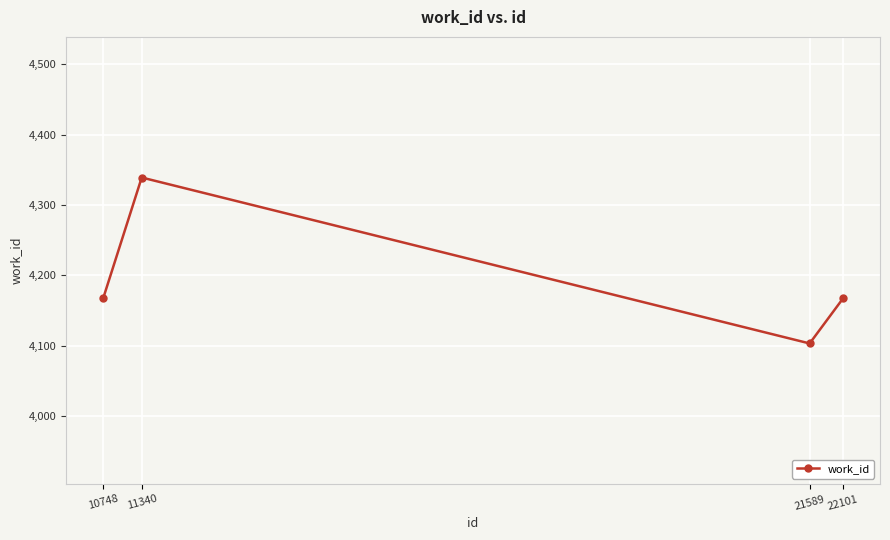

What value does the data have at 10748?

4167